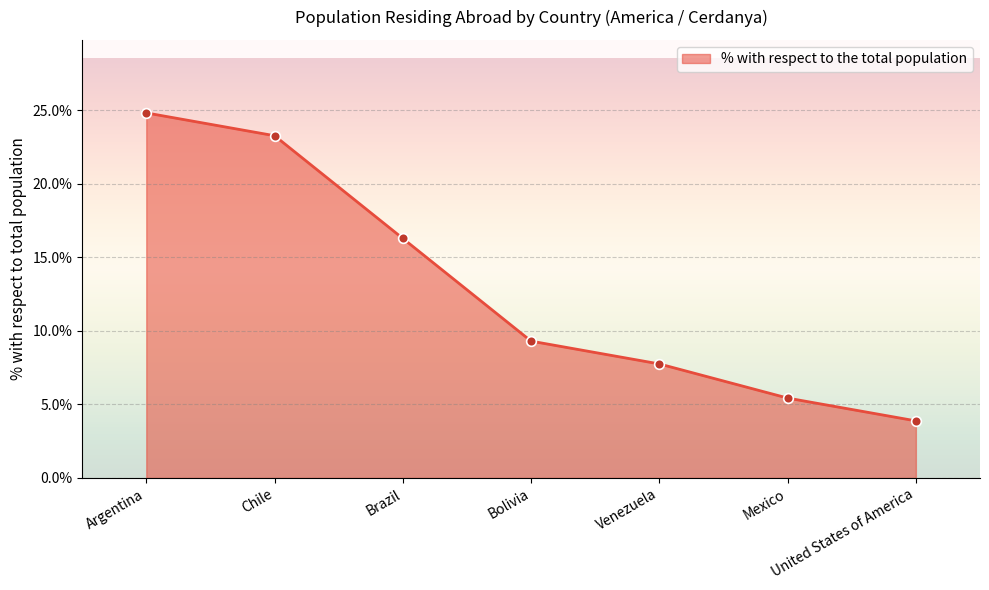

How many series are shown in this chart?

1